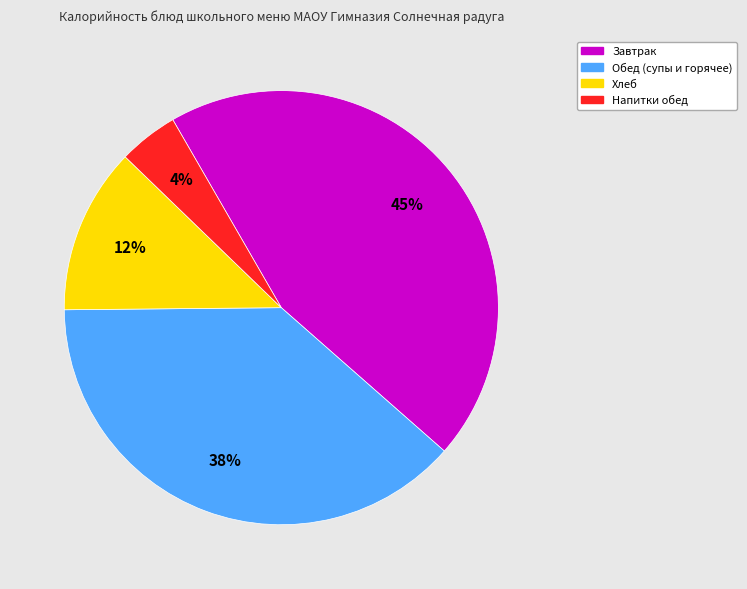

To the nearest percent, what is the average slice percentage?

25%